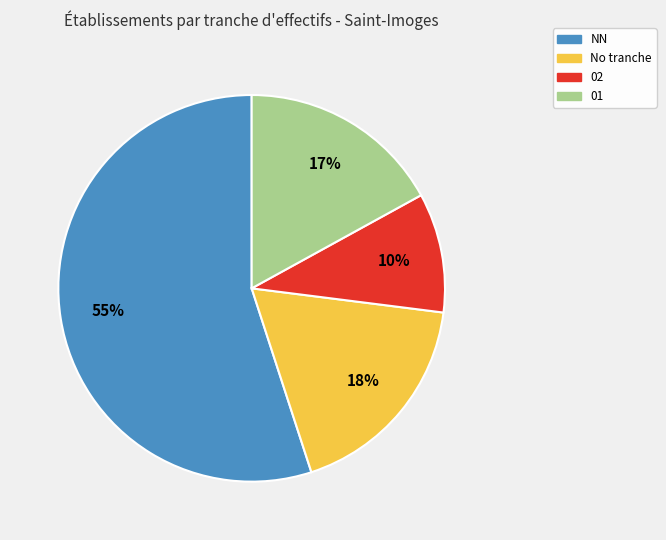

To the nearest percent, what is the difference between the largest and smallest slice percentages?

45%